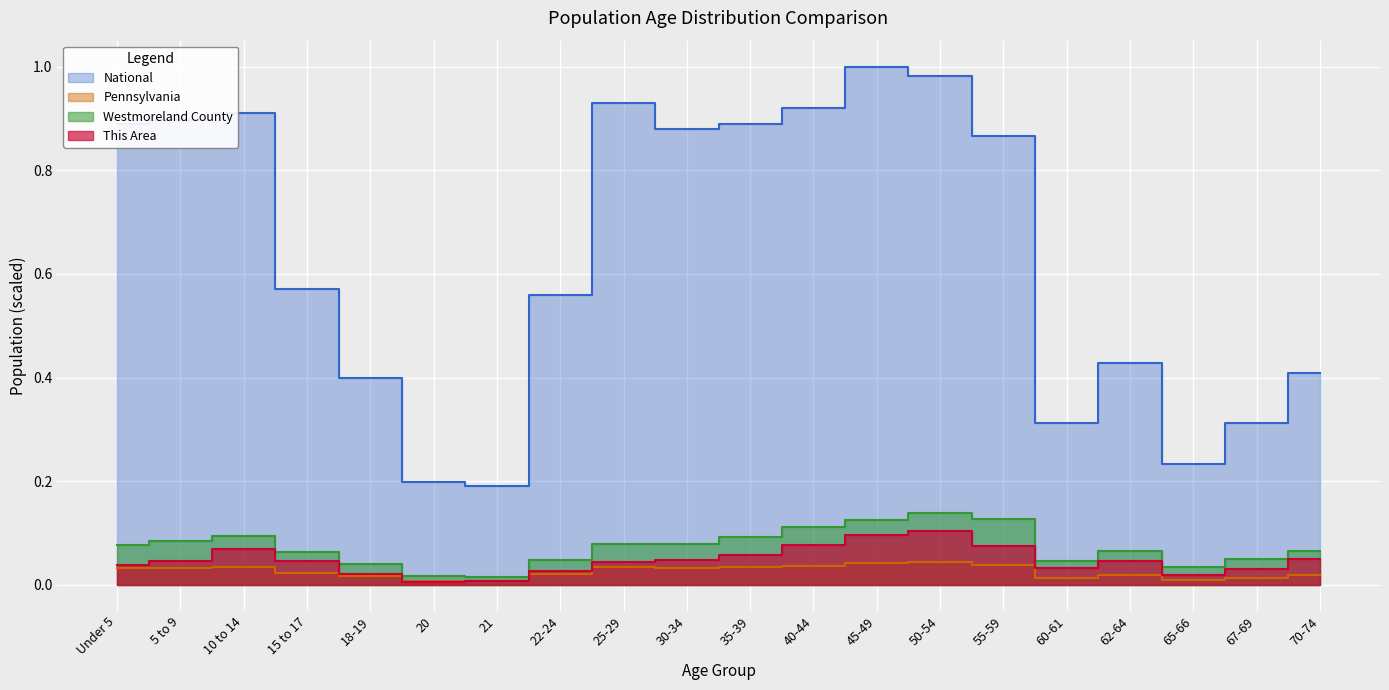

What is the label of the 20th point from the left?

70-74